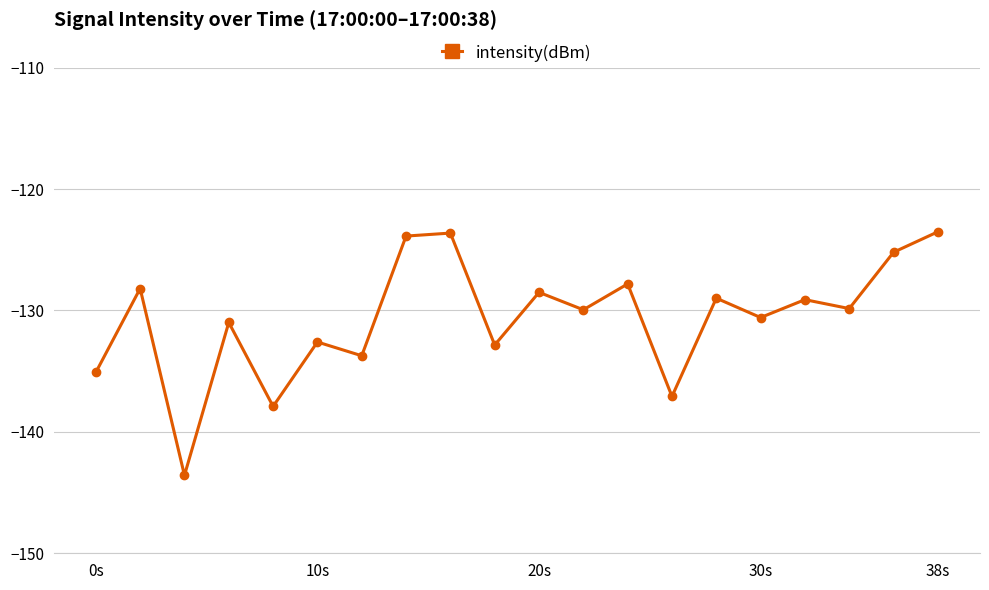

What is the maximum value shown in the chart?

-123.5